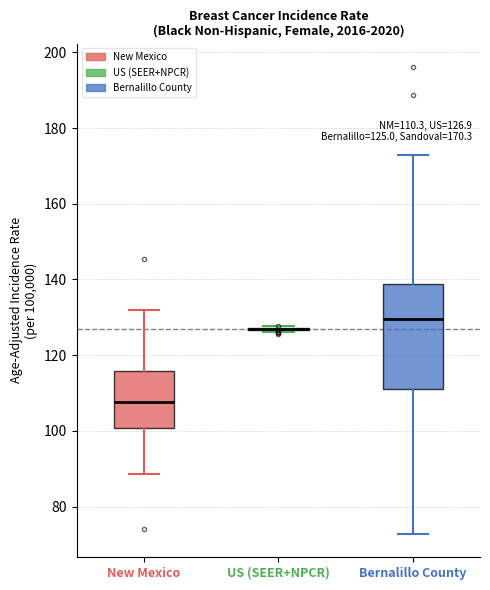

Which box is the tallest, from its lower edge to its upper edge?

Bernalillo County